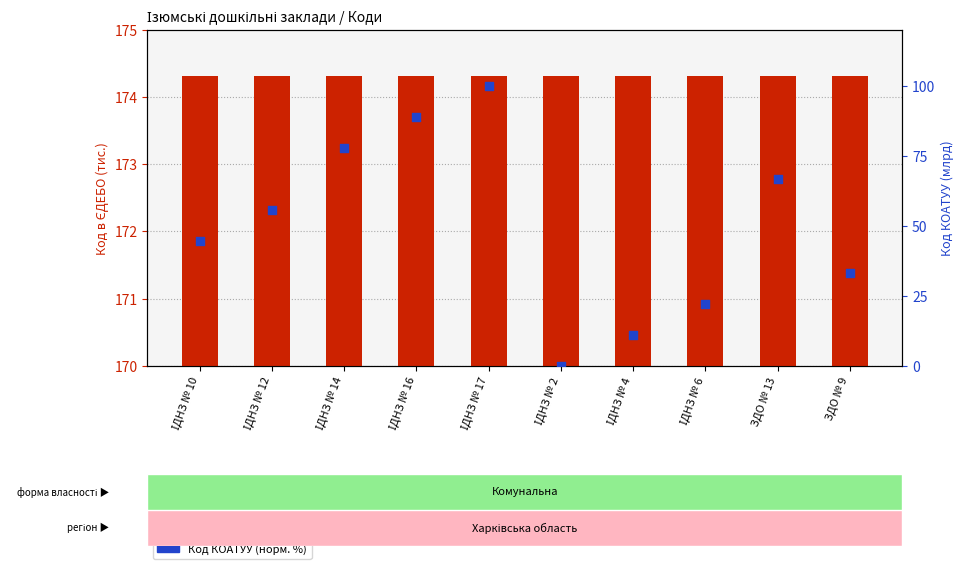

At which category is the sum across all series the highest?

ІДНЗ № 17